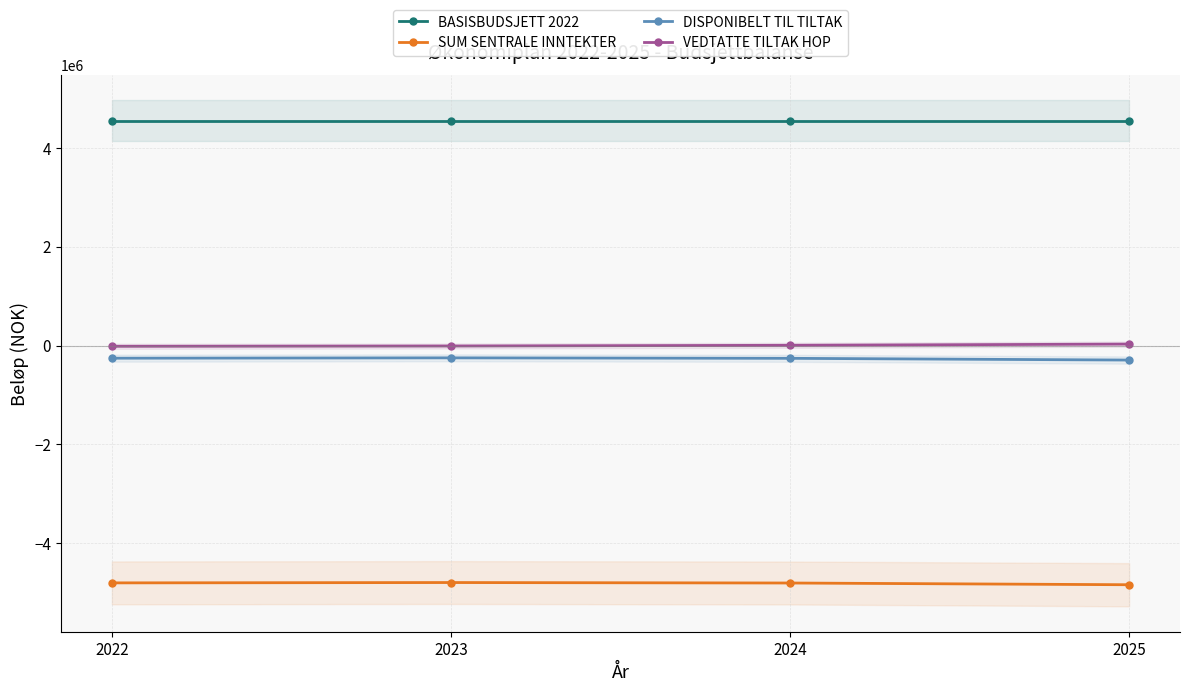

Reading right to left, what are all the values shown in this chart?

BASISBUDSJETT 2022: 2025=4546363	2024=4546363	2023=4546363	2022=4546363
SUM SENTRALE INNTEKTER: 2025=-4840058	2024=-4804933	2023=-4795476	2022=-4802323
DISPONIBELT TIL TILTAK: 2025=-293695	2024=-258570	2023=-249113	2022=-255960
VEDTATTE TILTAK HOP: 2025=29560	2024=4892	2023=-9266	2022=-15191